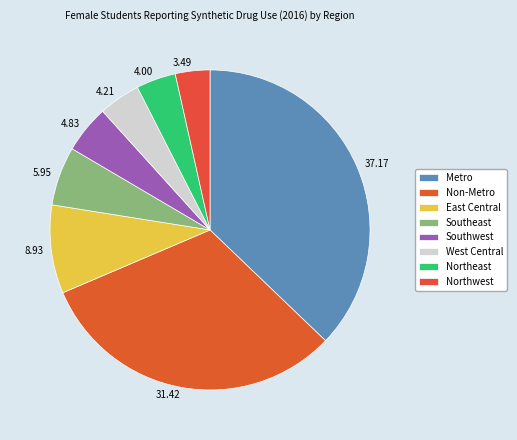

Is there any slice that represents more than half of the pie?

No